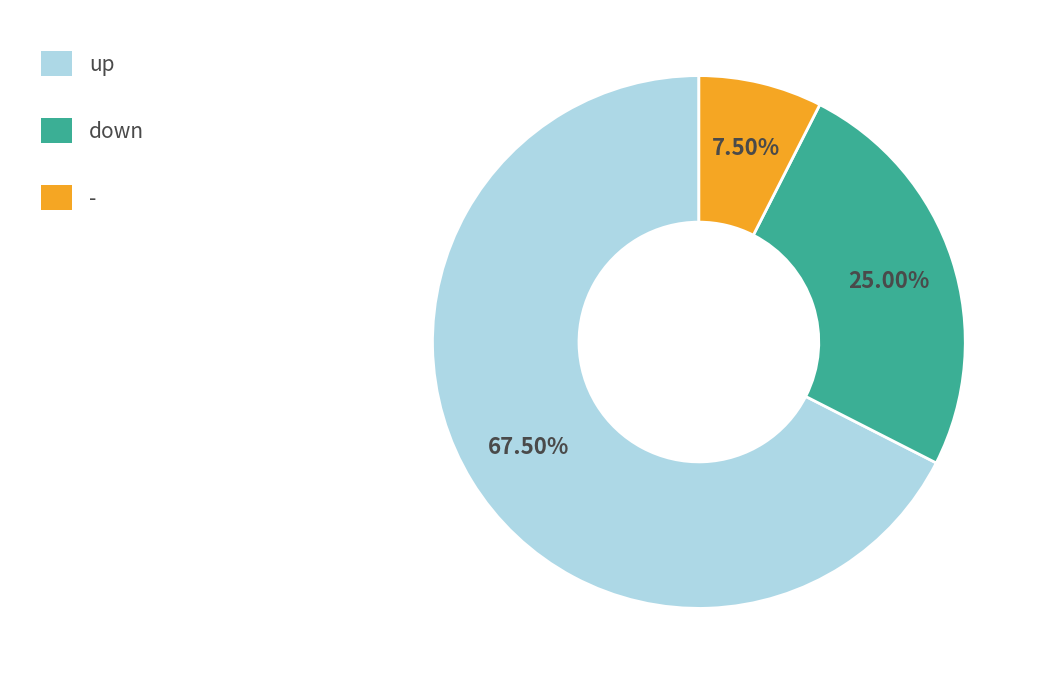

How many segments does this pie chart have?

3